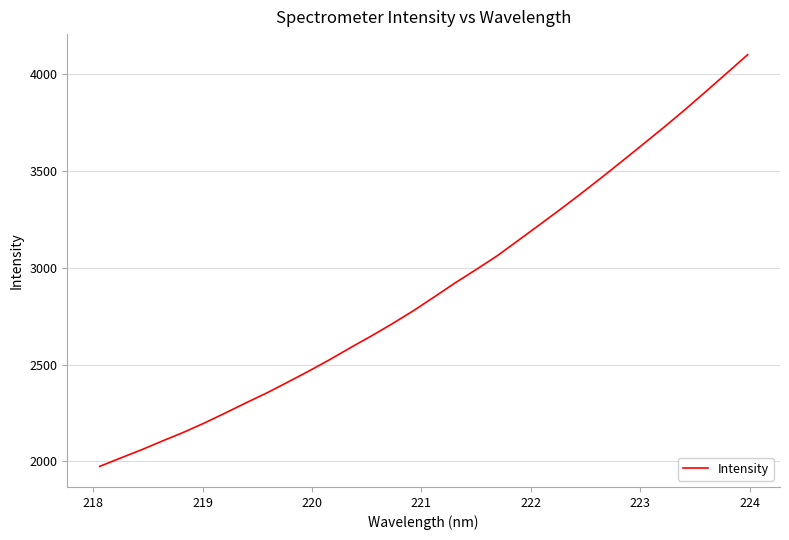

What is the smallest value displayed?

1974.4